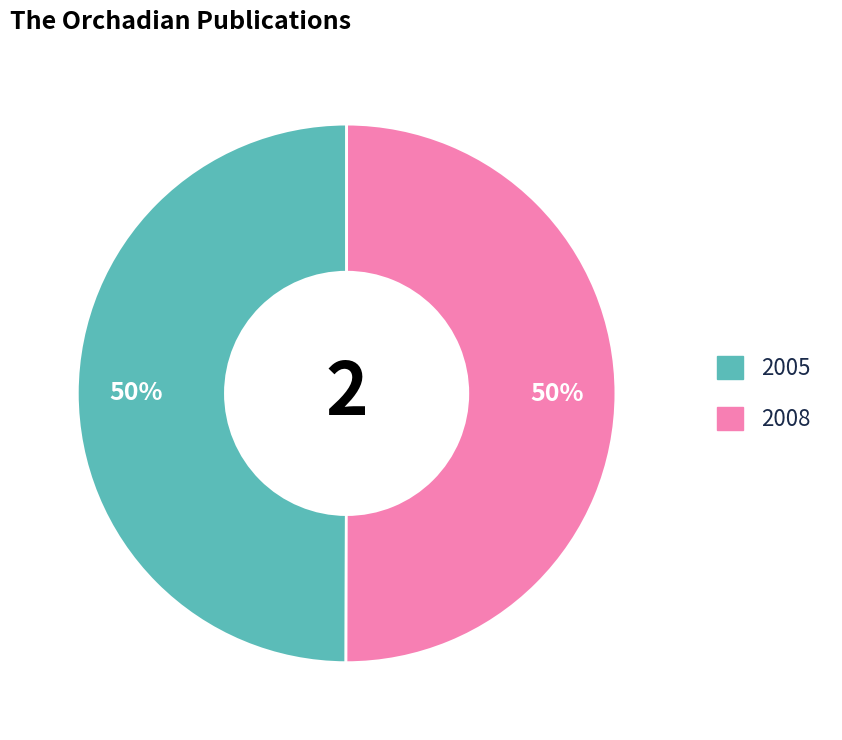

To the nearest percent, what percentage of the pie is 2008?

50%